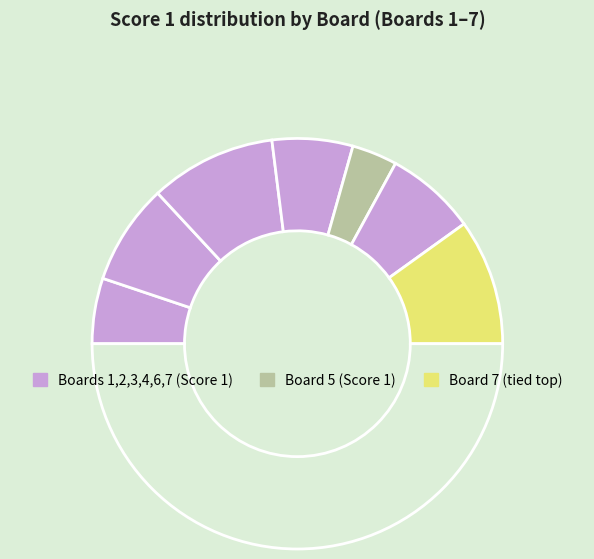

Count the number of slices in the pie.

8